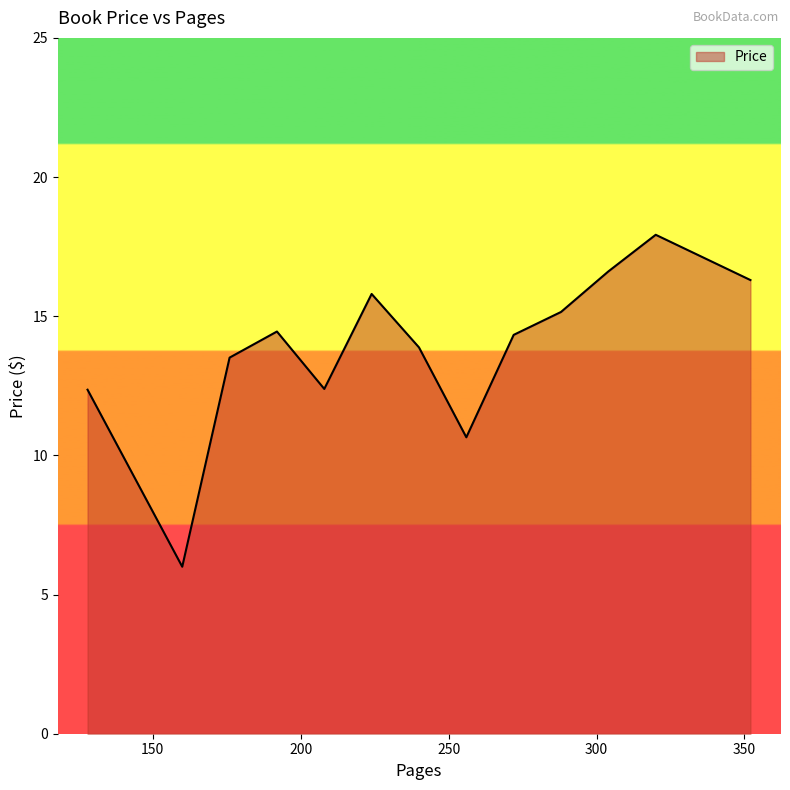

What is the maximum value shown in the chart?

17.9